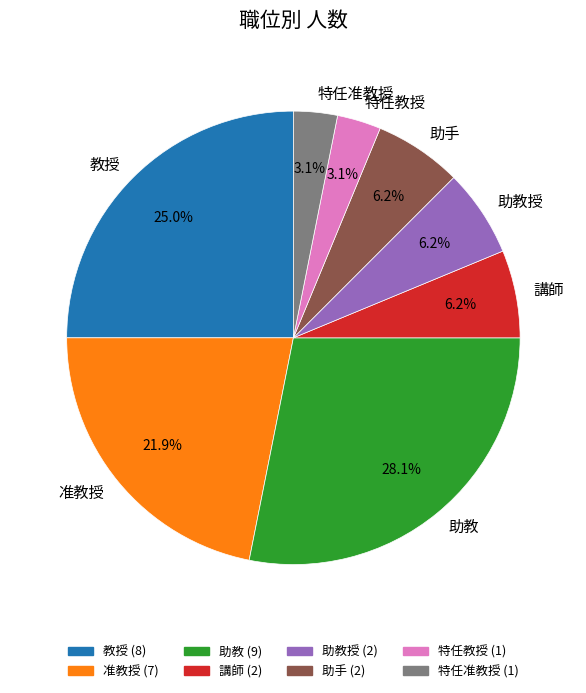

The 特任教授 slice represents 12% of the pie. True or false?

False